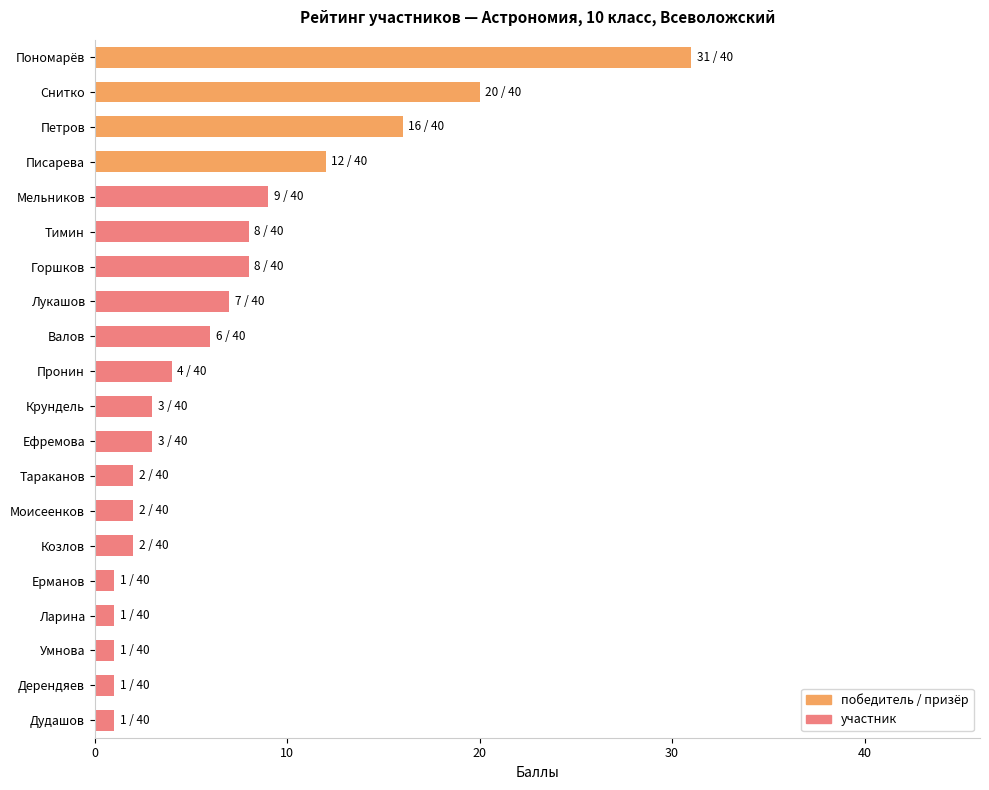

Approximately how many times larger is the value at Писарева compared to Умнова?

12.0